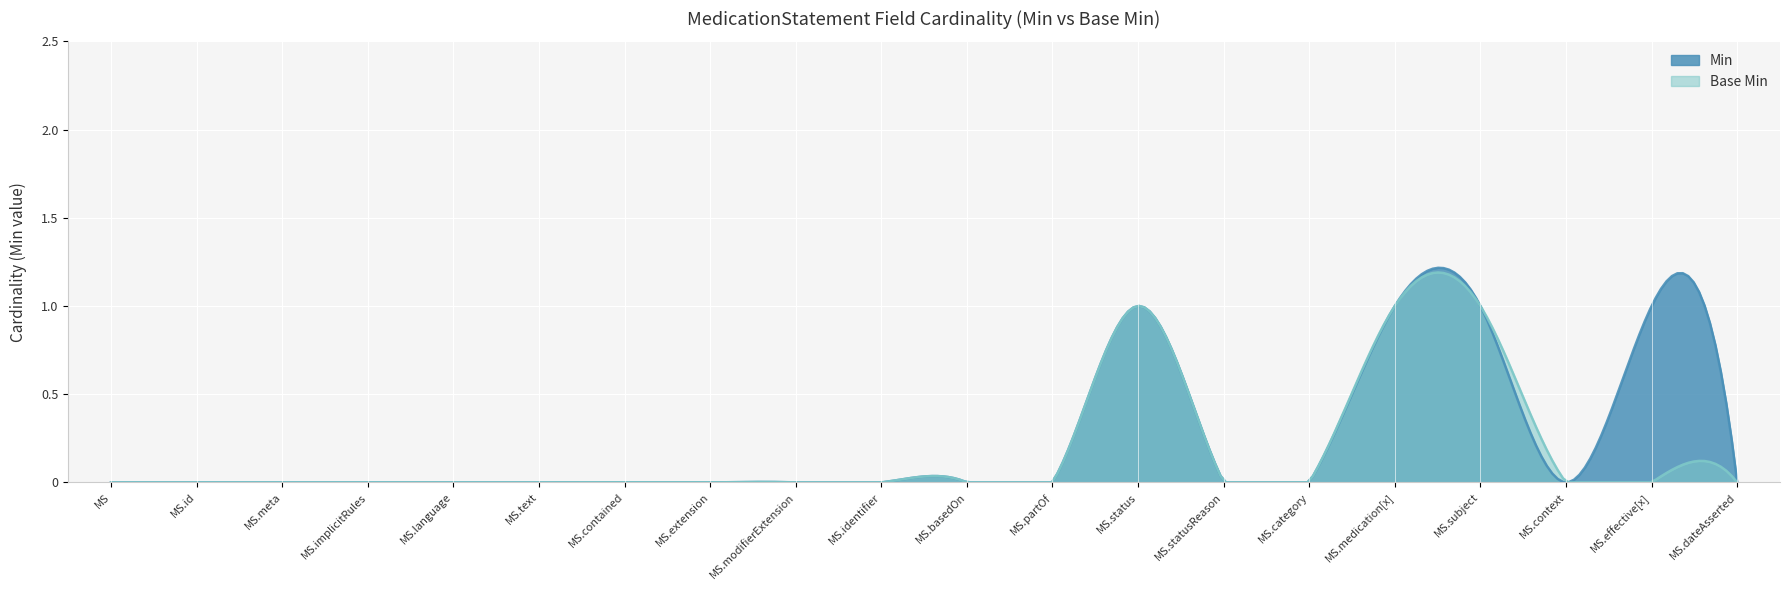

Which series has the largest range (max minus min)?

Min